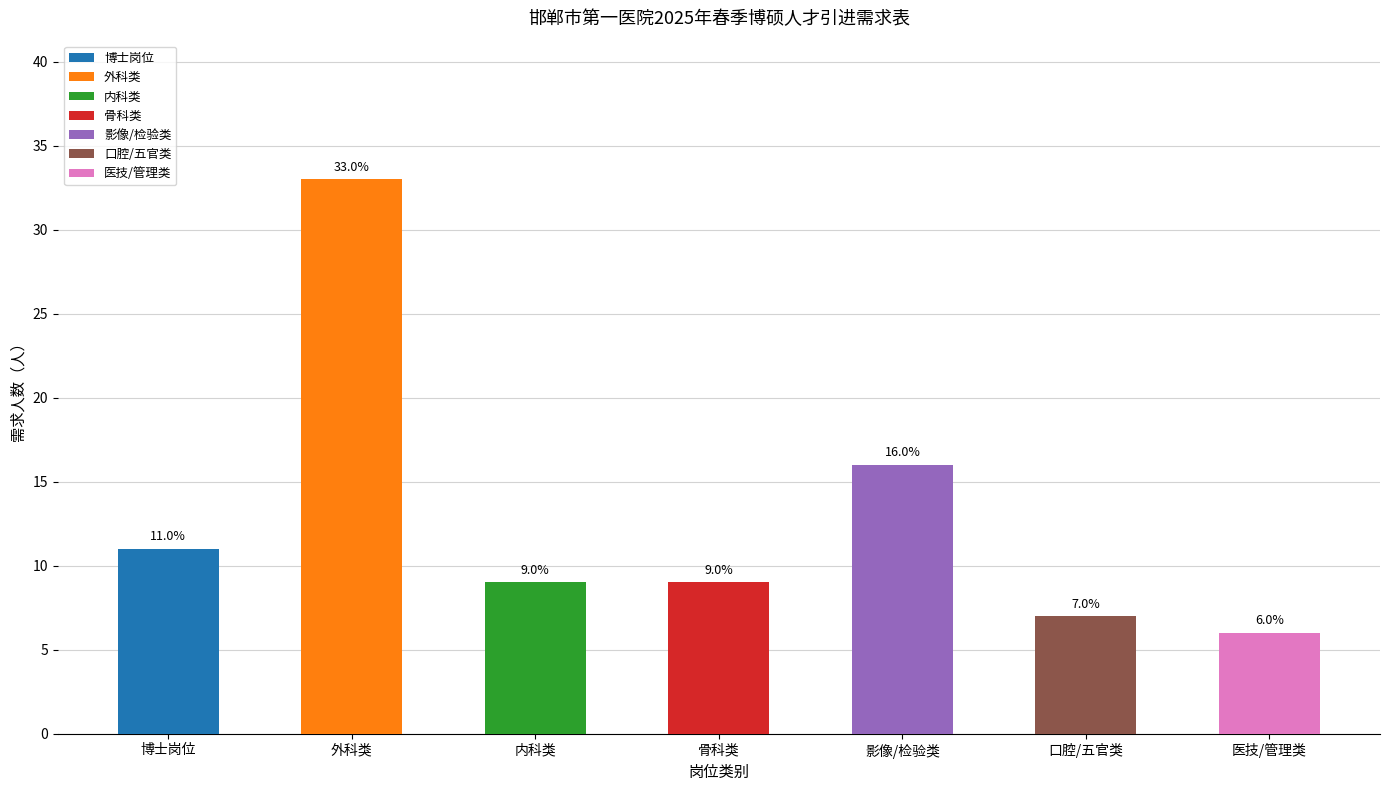

What is the value of the 5th bar from the left?

16